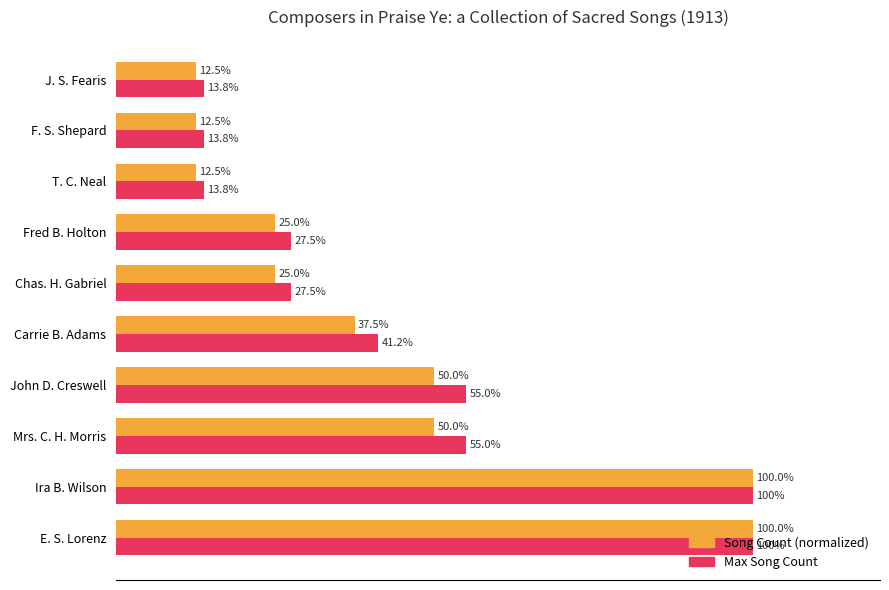

Rank the series at Fred B. Holton from lowest to highest value.

Song Count (normalized), Max Song Count